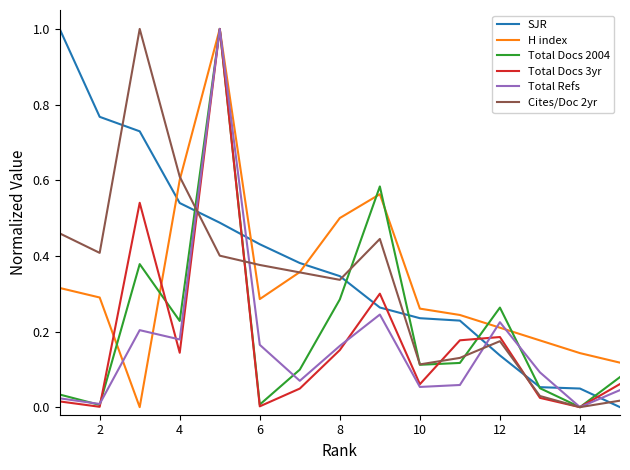

Which series ends up on top after the final intersection of SJR and H index?

H index